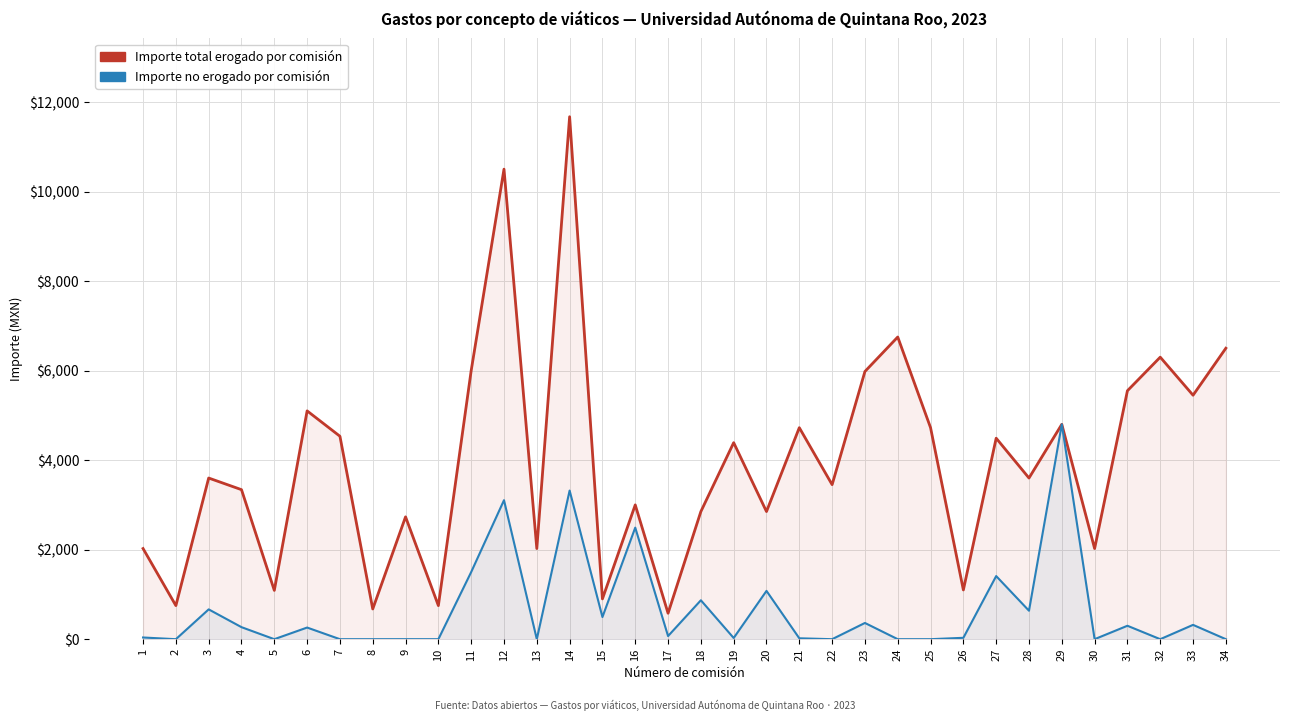

At which label is Importe total erogado por comisión closest to 6125?

11